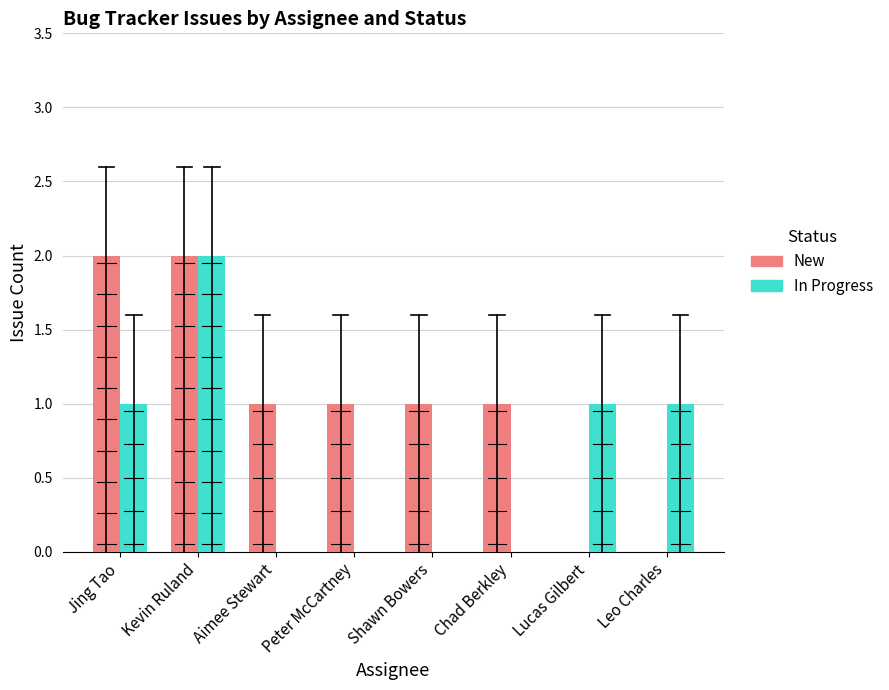

Are the bars horizontal?

No